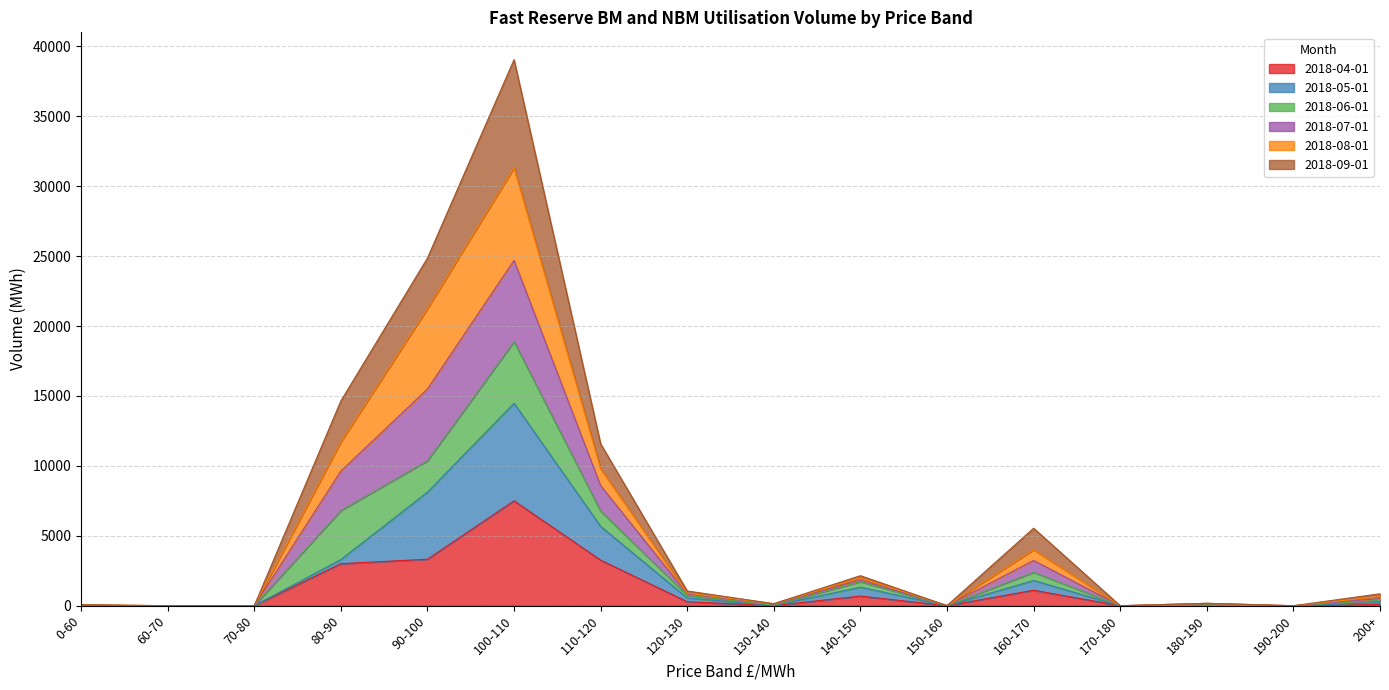

At which label is 2018-09-01 closest to 19525?

80-90